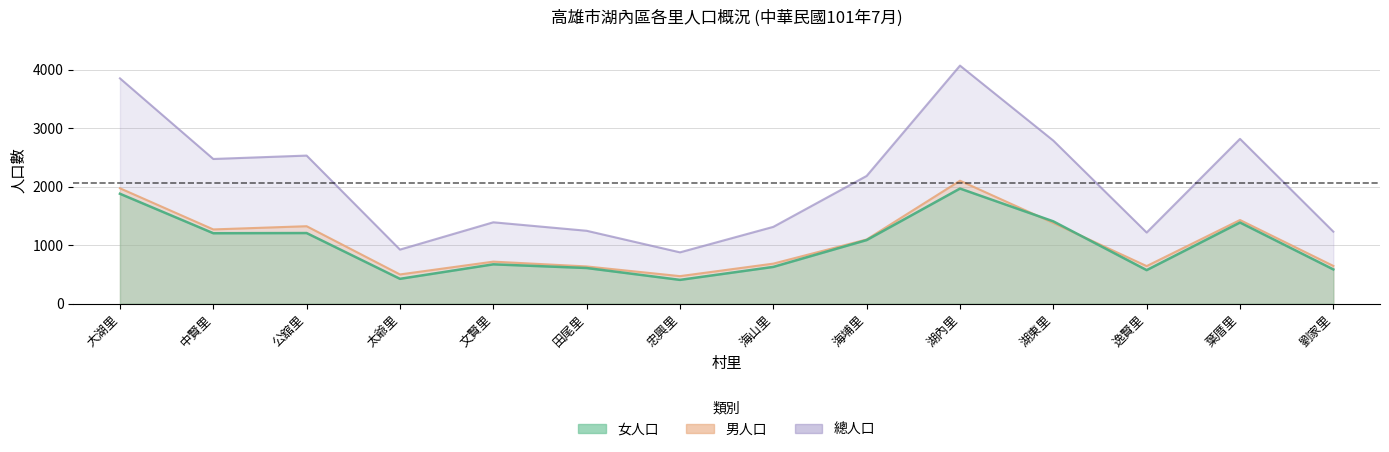

What is the average value of the 總人口 series?

2067